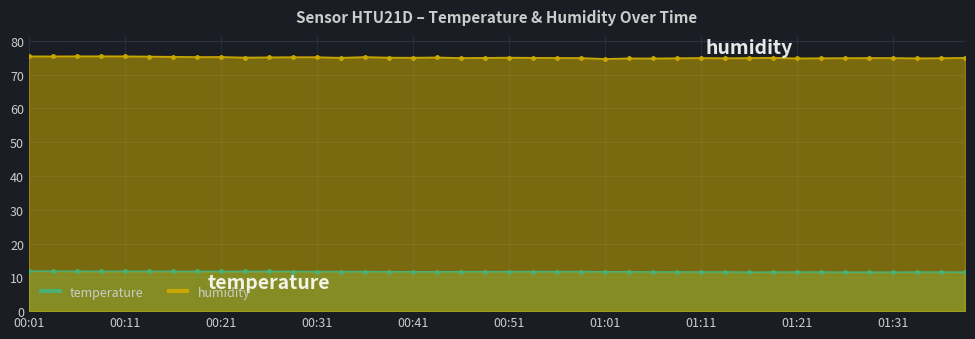

Which series has the largest total across all categories?

humidity